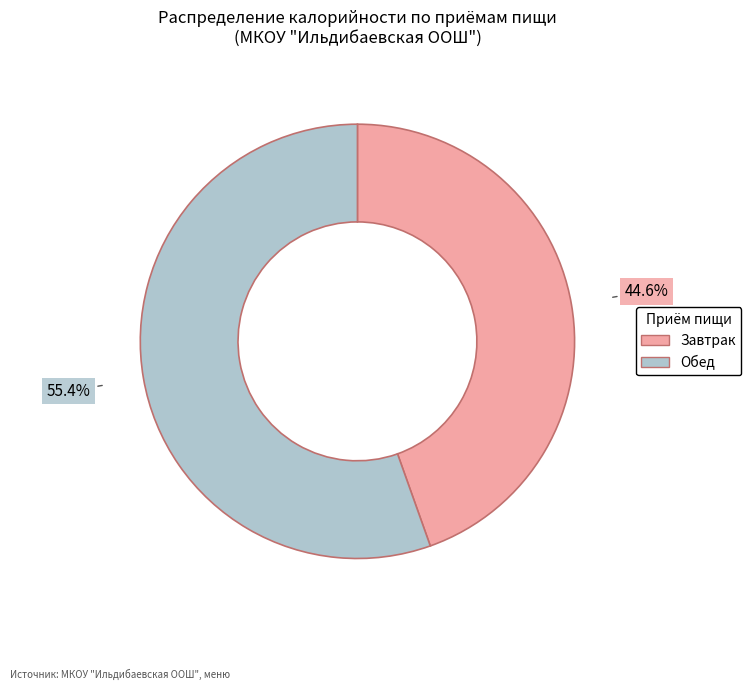

Which category has the smallest portion of the pie?

Завтрак